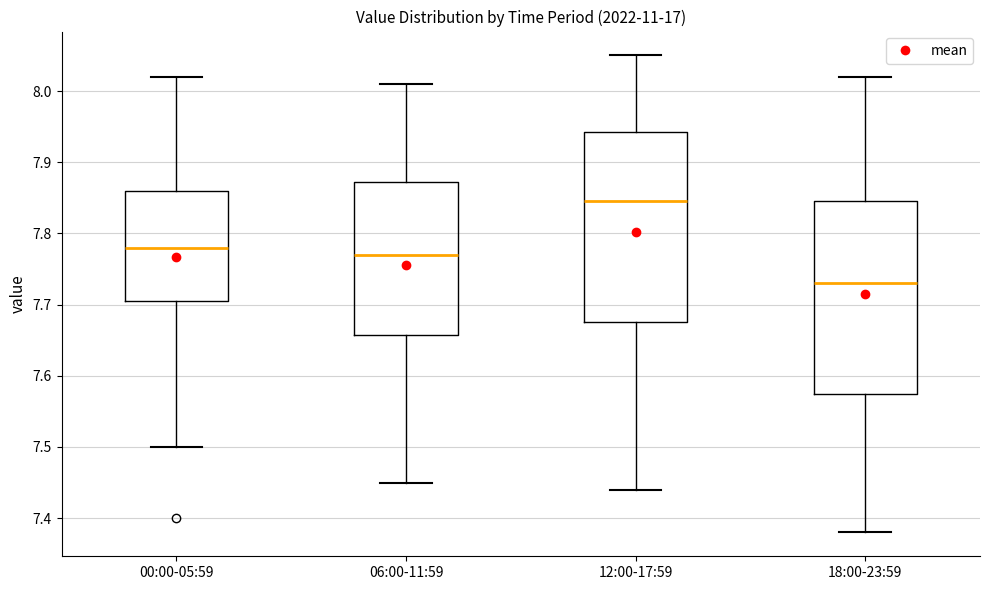

Where does the lower whisker of the box for 12:00-17:59 end on the y-axis? The values are not printed on the chart, so give them approximately, as read against the axis.

7.44